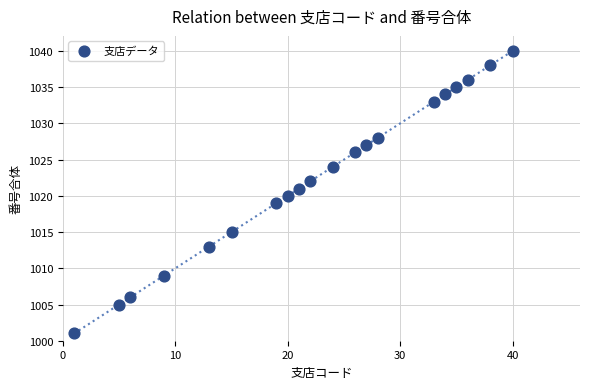

What is the range of Y values (max minus min)?

39